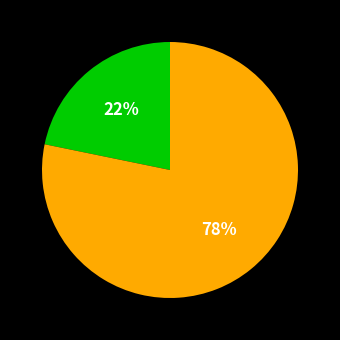

To the nearest percent, what is the difference between the largest and smallest slice percentages?

56%